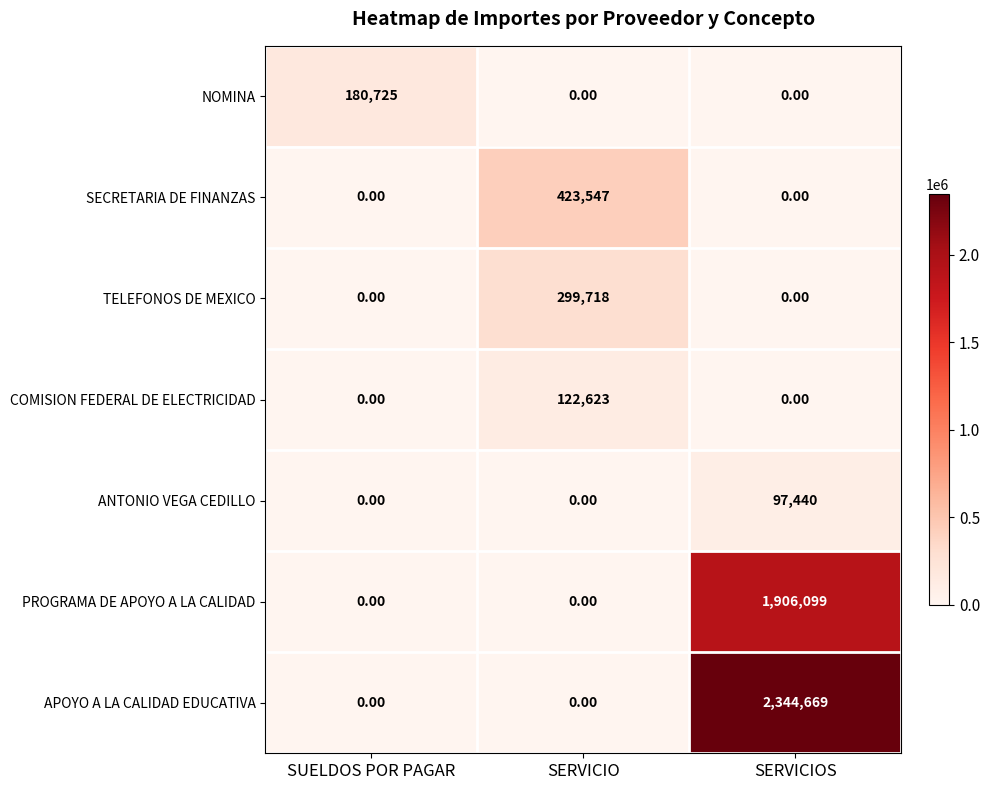

What is the spread (max minus min) of values at SERVICIO?

423547